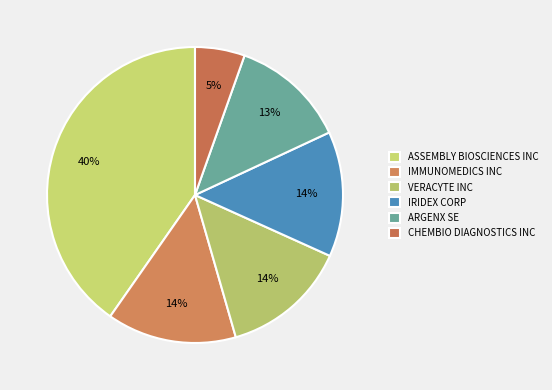

Between CHEMBIO DIAGNOSTICS INC and IRIDEX CORP, which is larger?

IRIDEX CORP